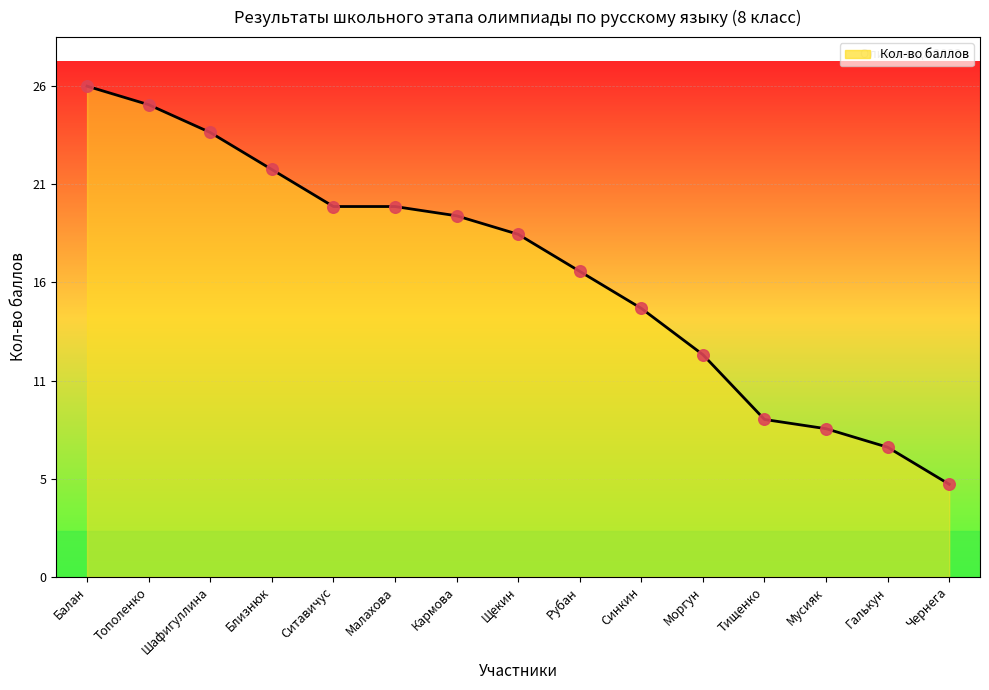

What is the change in value from Балан to Мусияк?

-18.5